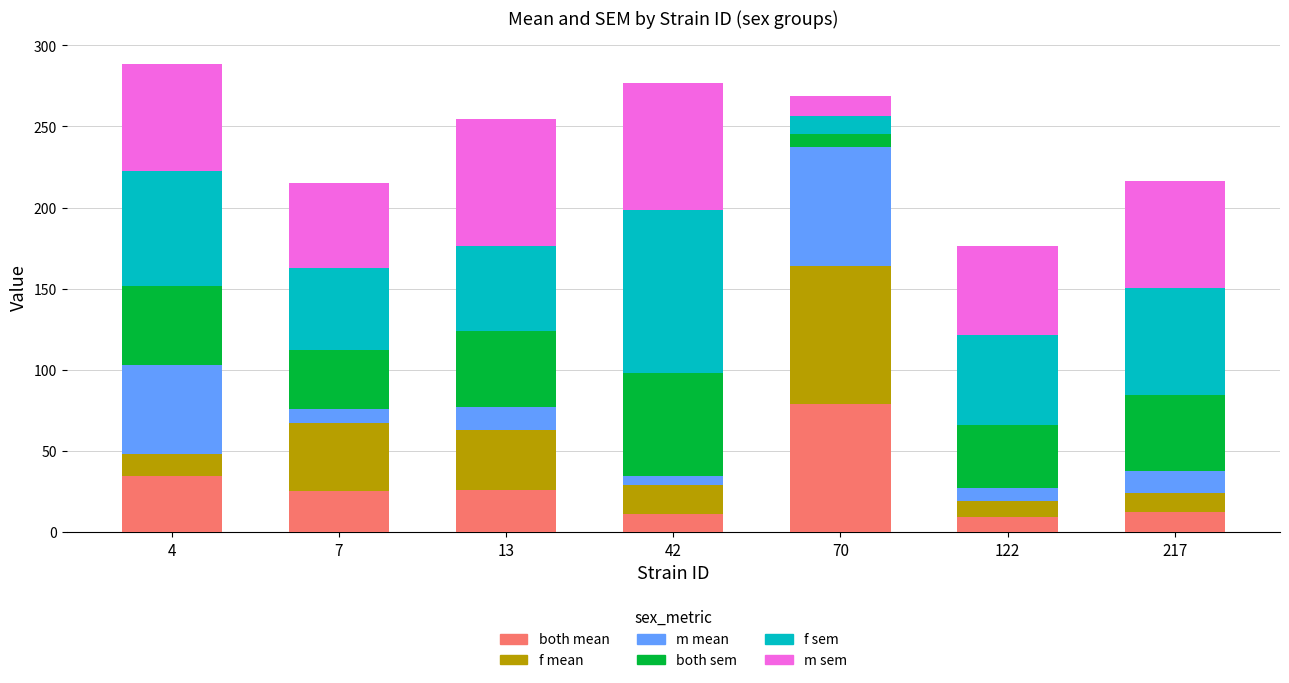

What is the total value across all series at 70?

268.7